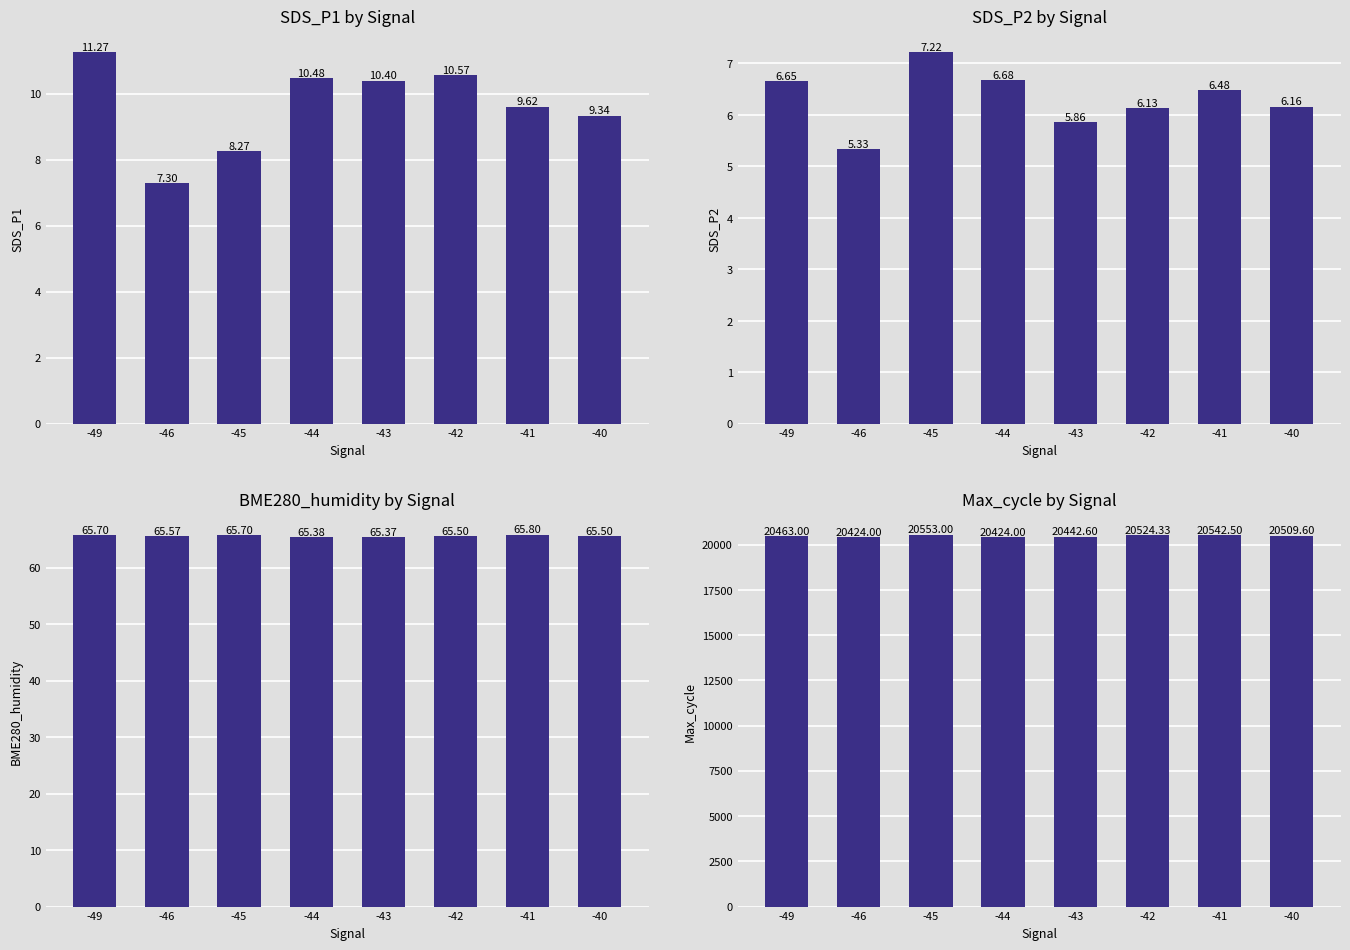

What is the average value of the SDS_P1 series?

9.7